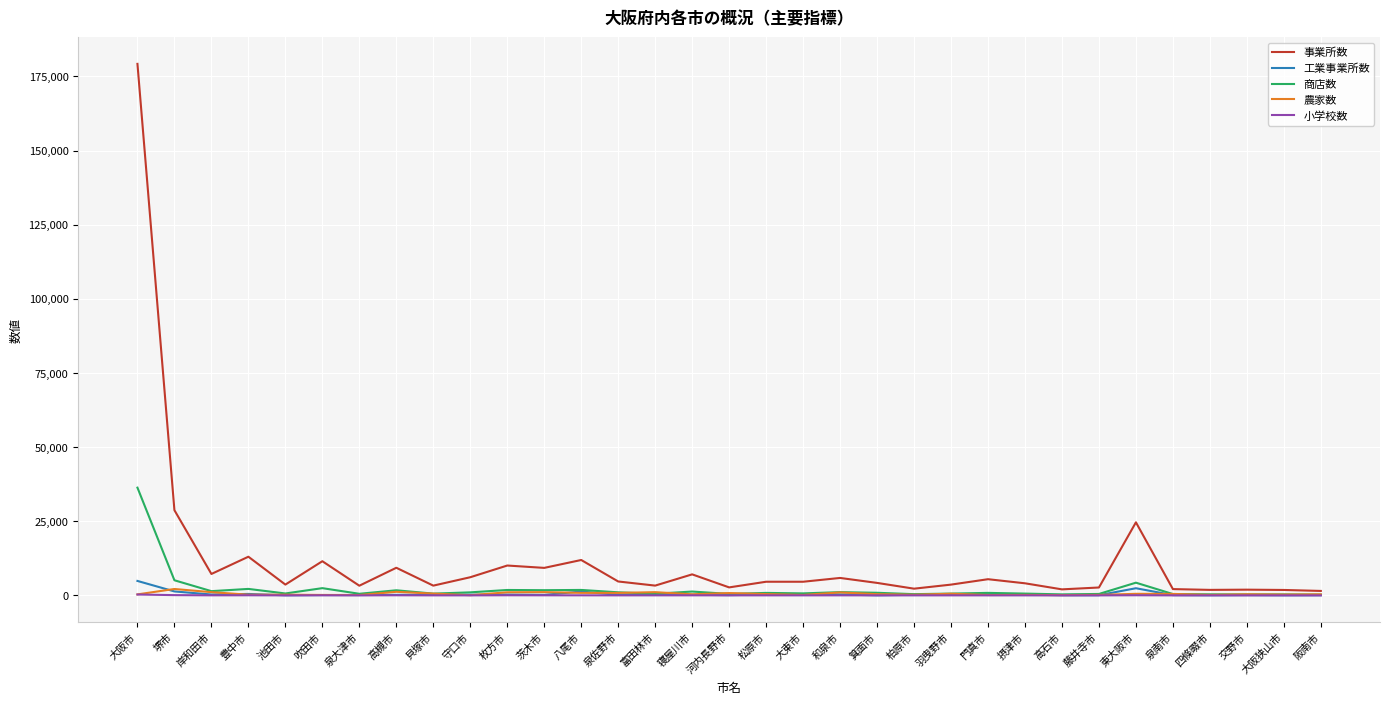

At which category is the sum across all series the highest?

大阪市